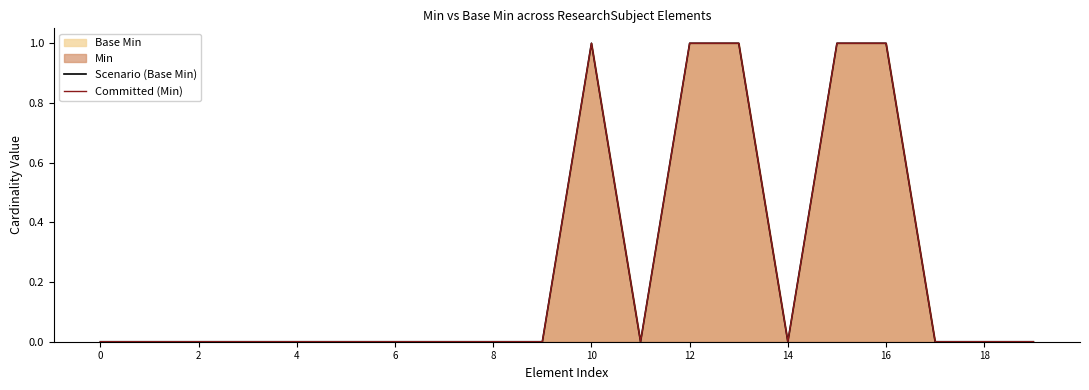

Which series has the largest range (max minus min)?

Scenario (Base Min)